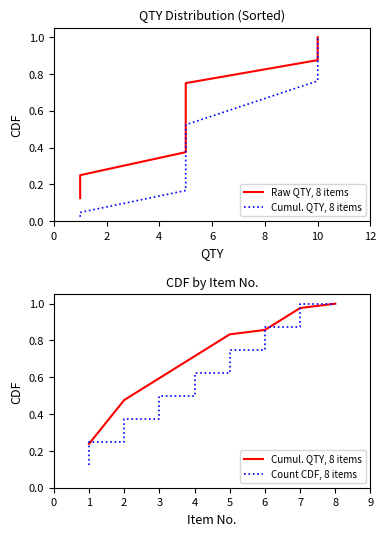

Does the chart have visible grid lines?

No